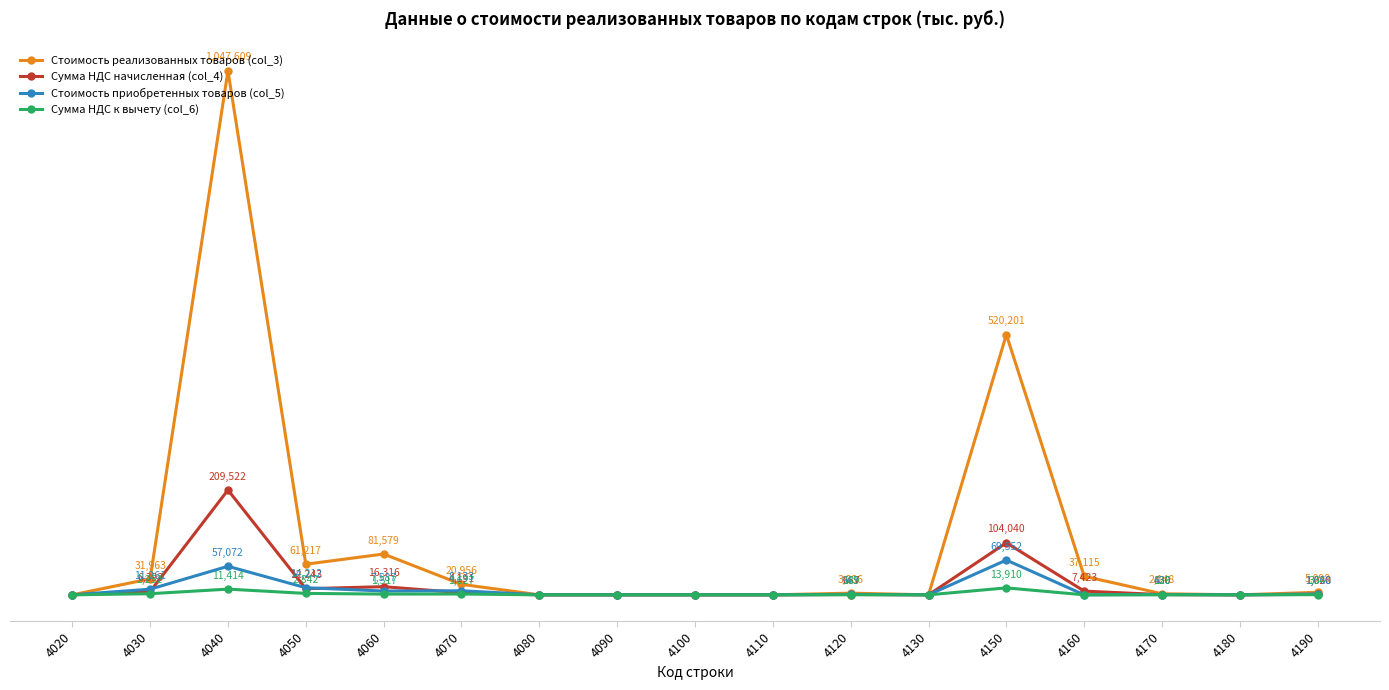

Which series has the largest range (max minus min)?

Стоимость реализованных товаров (col_3)